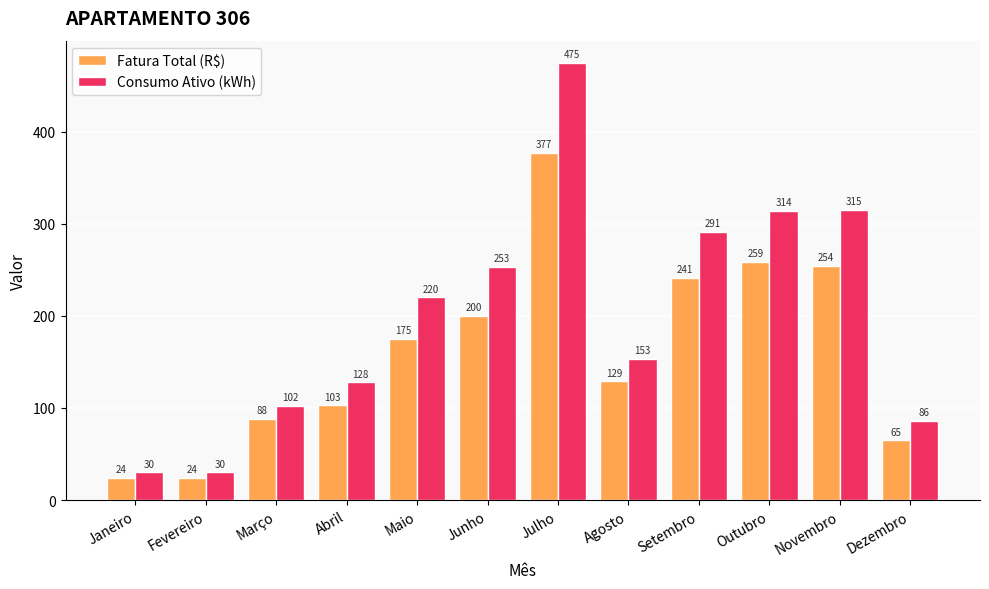

What is the sum of the Consumo Ativo (kWh) values at Dezembro and Maio?

306.0